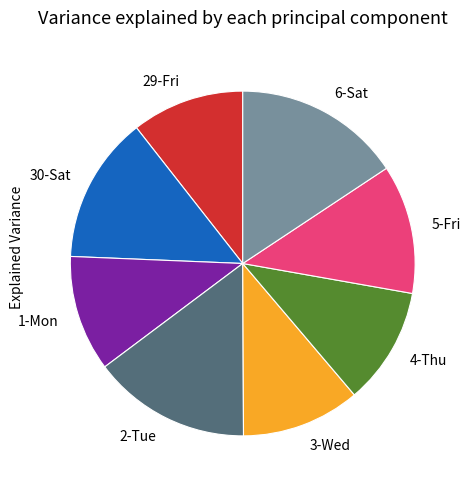

True or false: 29-Fri accounts for 11% of the total.

True